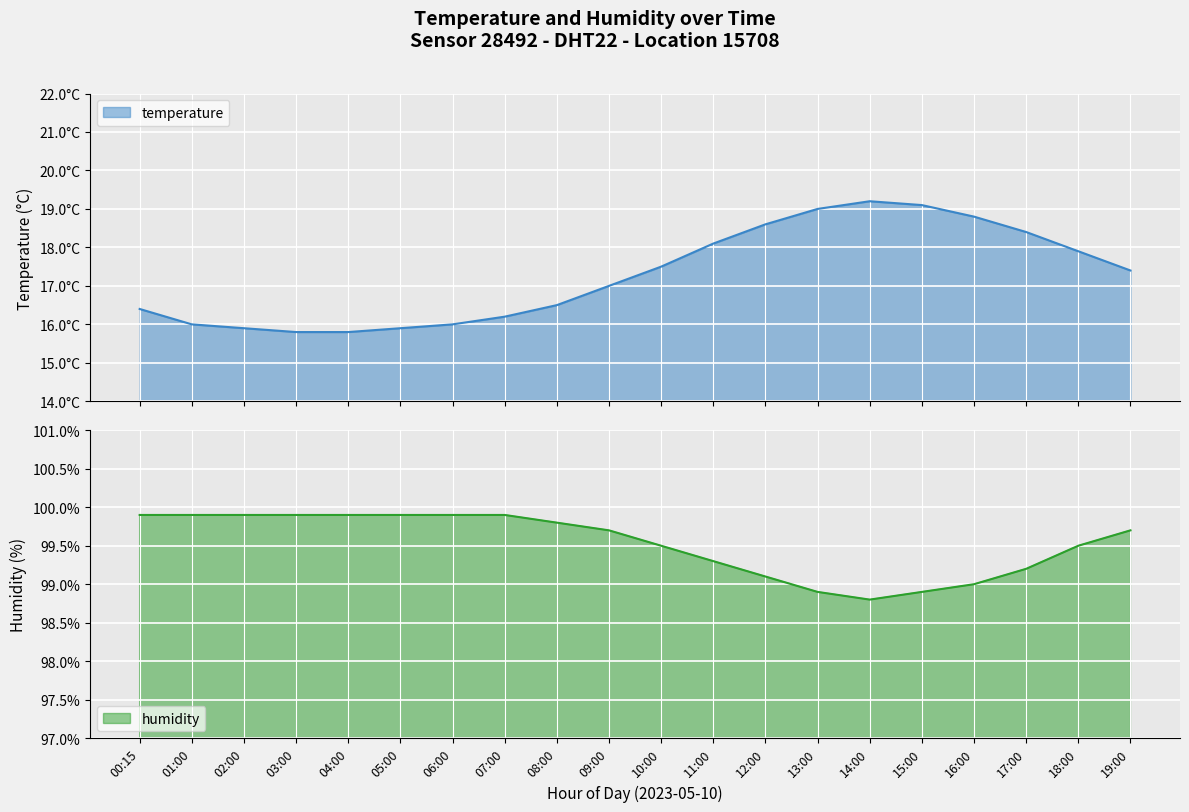

Is the value of humidity at 12:00 greater than the value of temperature at 01:00?

Yes